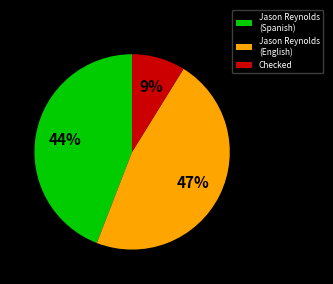

To the nearest percent, what is the average slice percentage?

33%